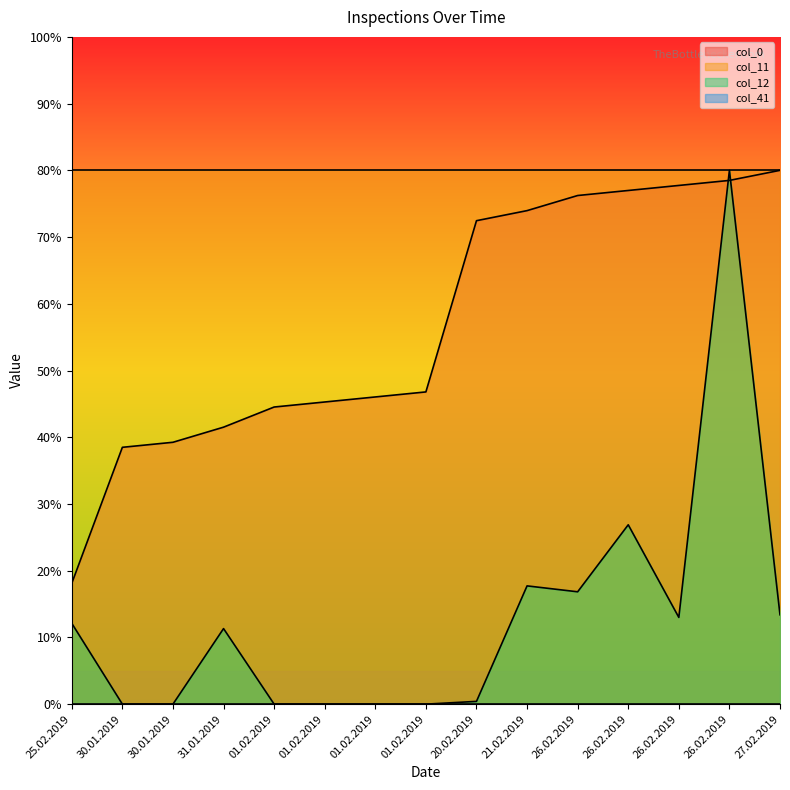

Does the chart display data point markers on the line(s)?

No